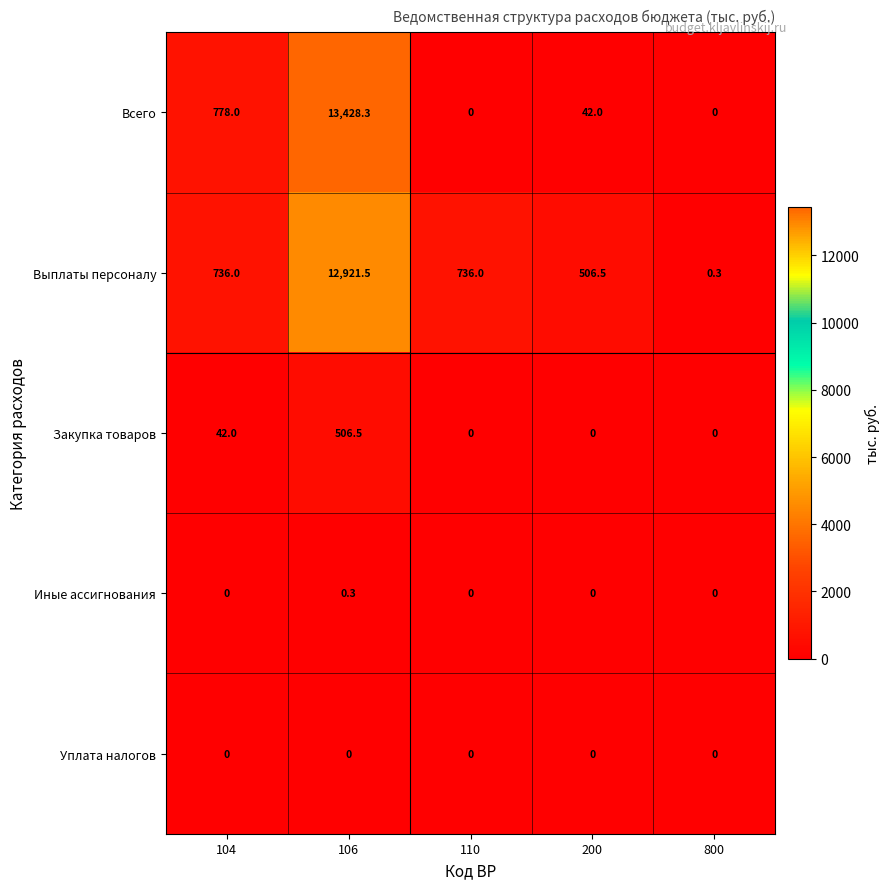

Reading left to right, extract all data points from this chart.

Всего: 778.0	13428.3	0.0	42.0	0.0
Выплаты персоналу: 736.0	12921.5	736.0	506.5	0.3
Закупка товаров: 42.0	506.5	0.0	0.0	0.0
Иные ассигнования: 0.0	0.3	0.0	0.0	0.0
Уплата налогов: 0.0	0.0	0.0	0.0	0.0